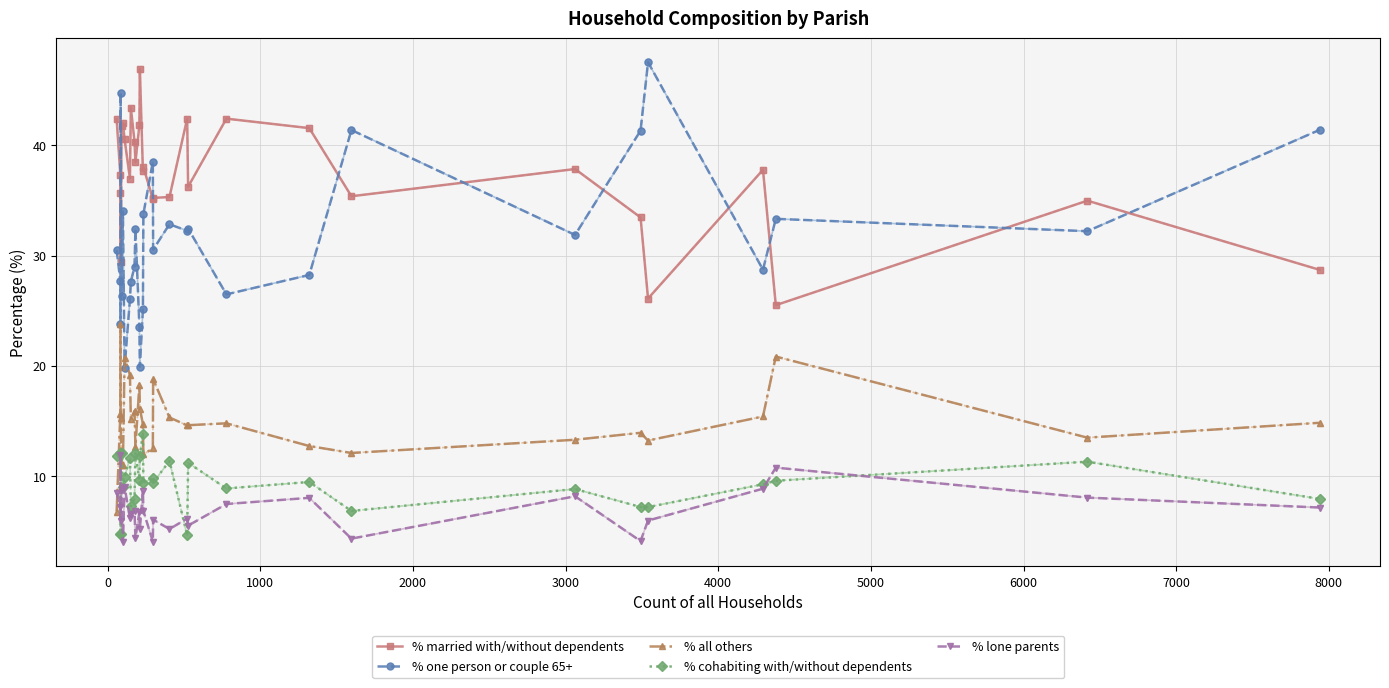

The % lone parents series shows 7.1 at Ferndown Town. True or false?

True